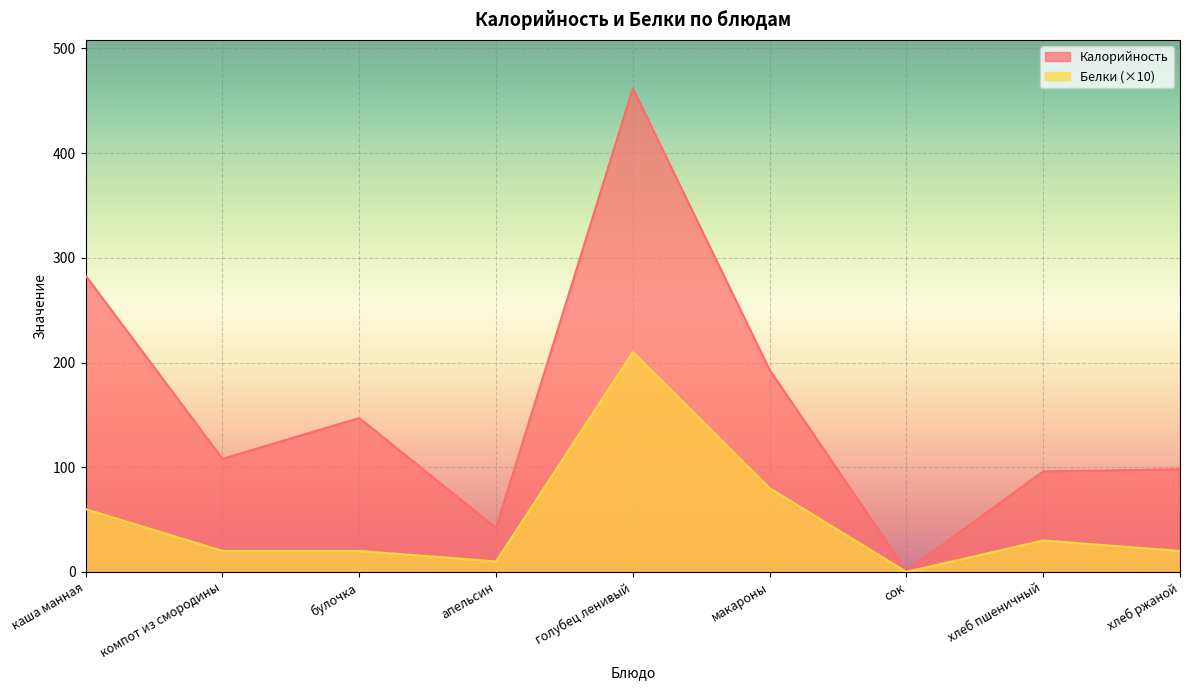

True or false: Белки has a value of 30 at хлеб пшеничный.

True